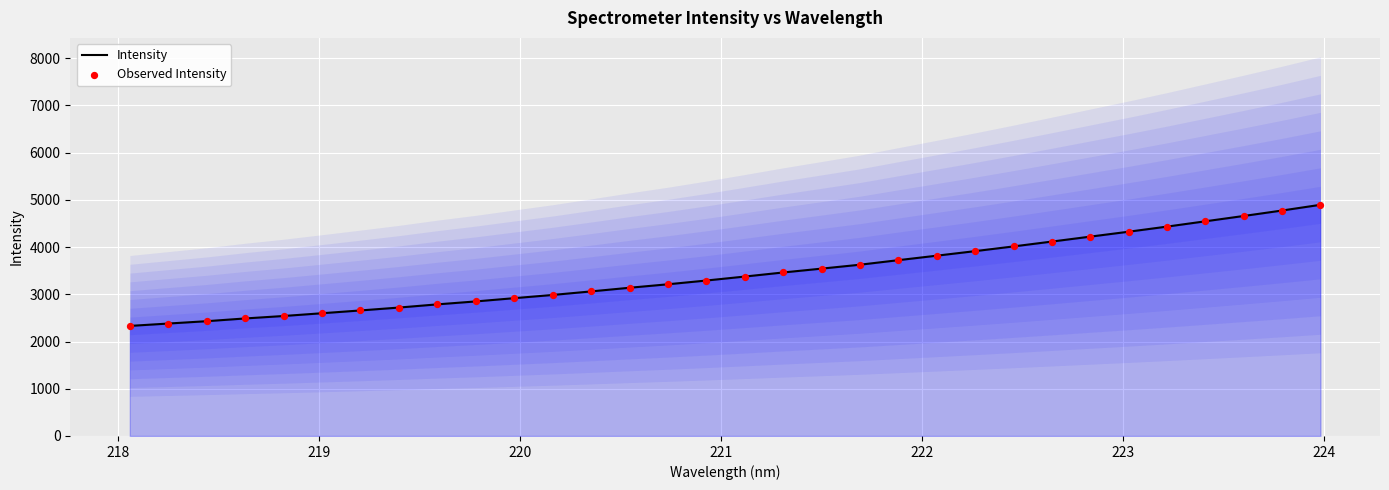

Which series contains the highest Y value?

Intensity